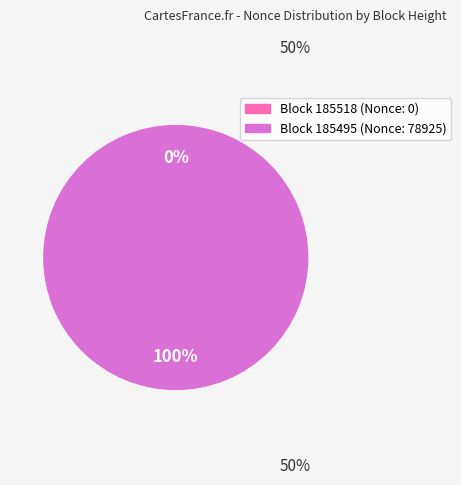

Does any single category account for the majority?

Yes